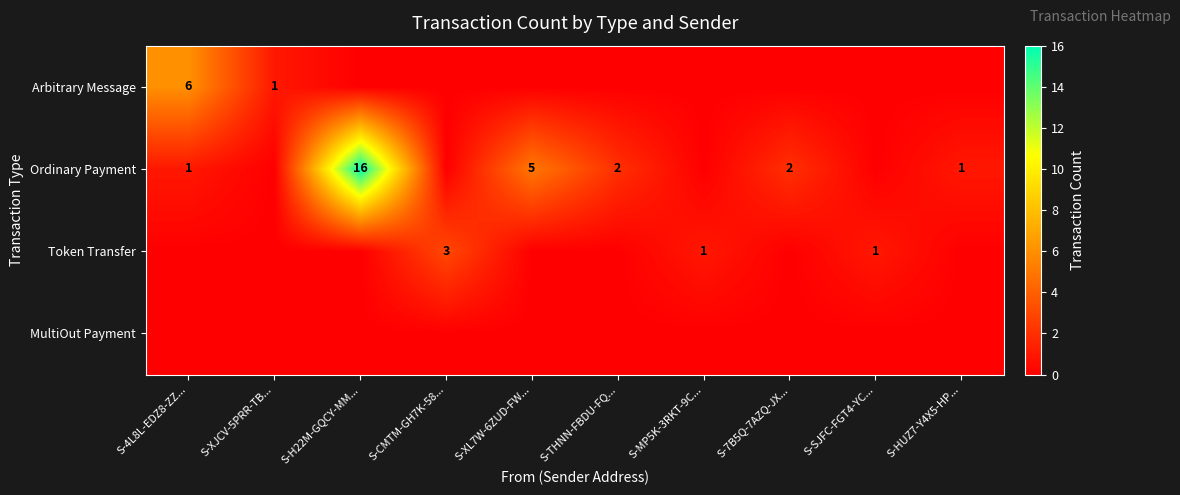

The Token Transfer series shows 3 at S-CMTM-GH7K-58.... True or false?

True